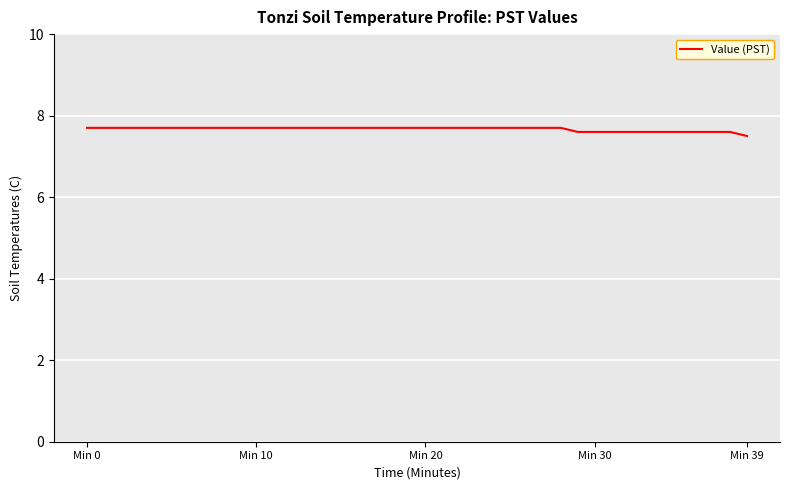

What is the greatest value displayed?

7.7